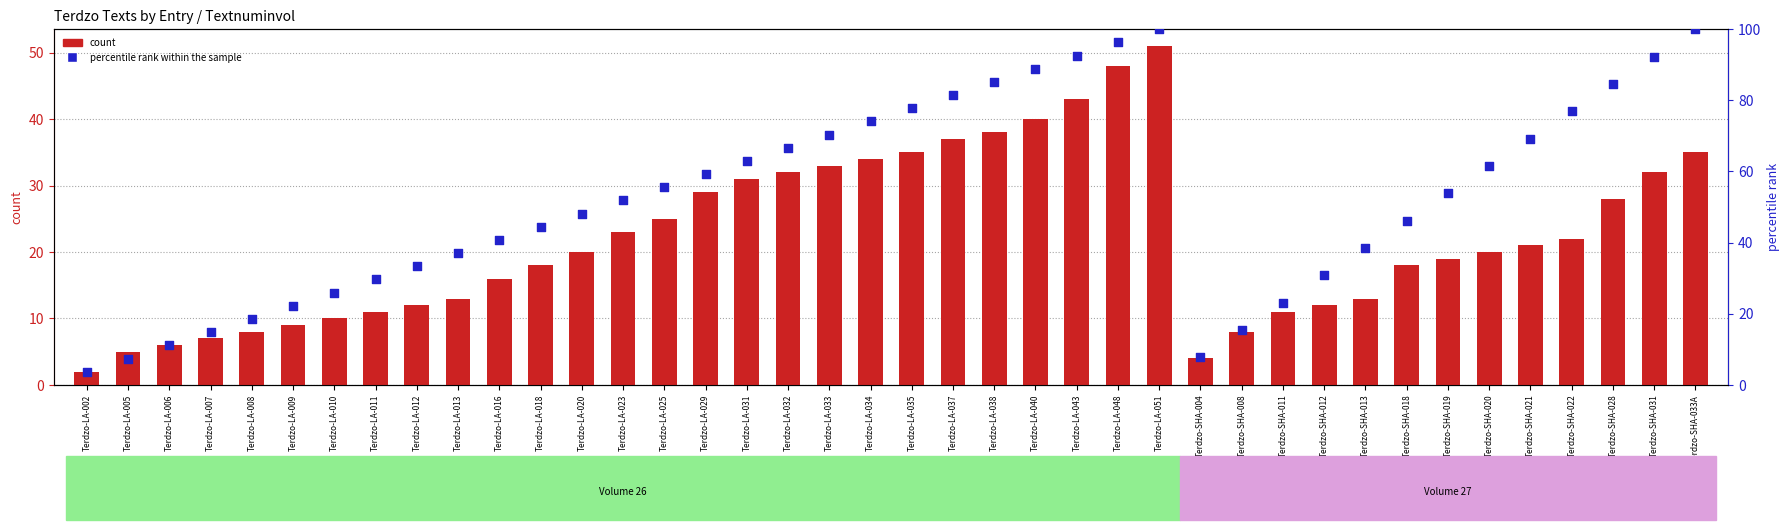

Which series has the largest total across all categories?

percentile rank within the sample